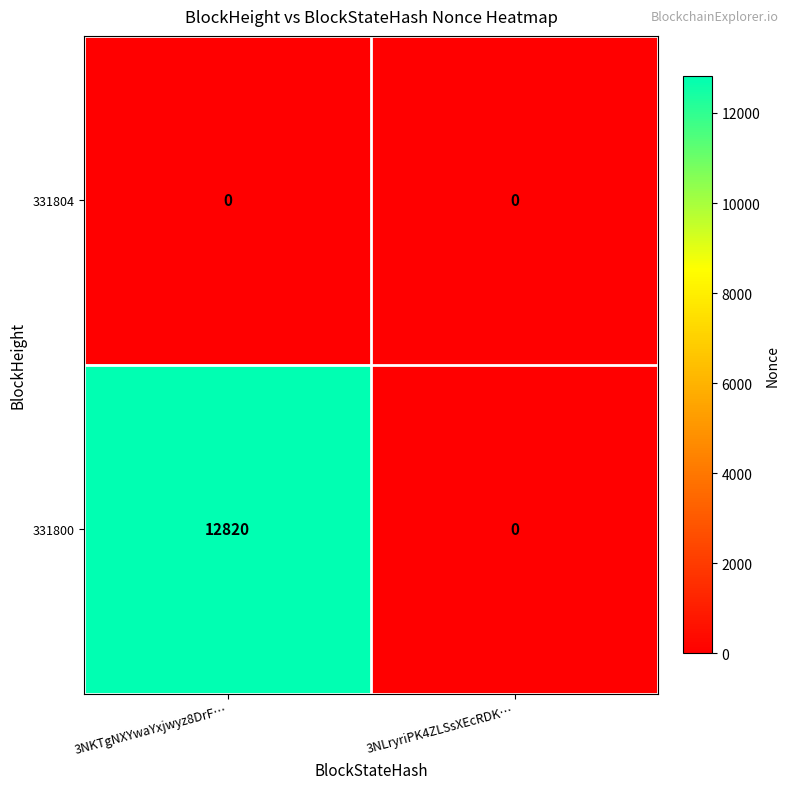

Which series has the largest range (max minus min)?

331800